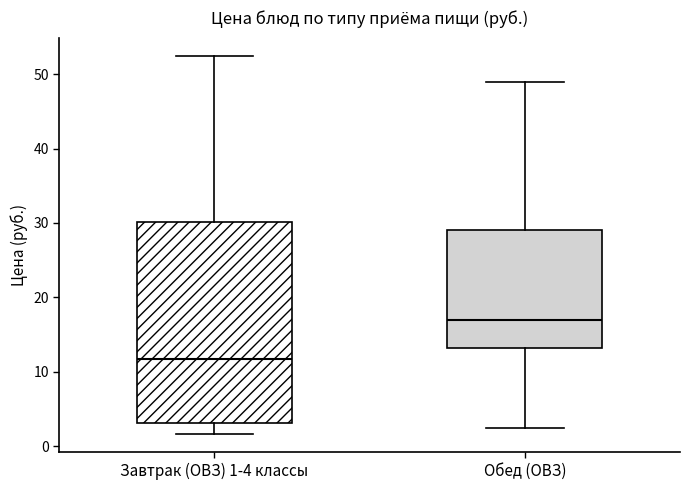

Which box has the lowest median line?

Завтрак (ОВЗ) 1-4 классы